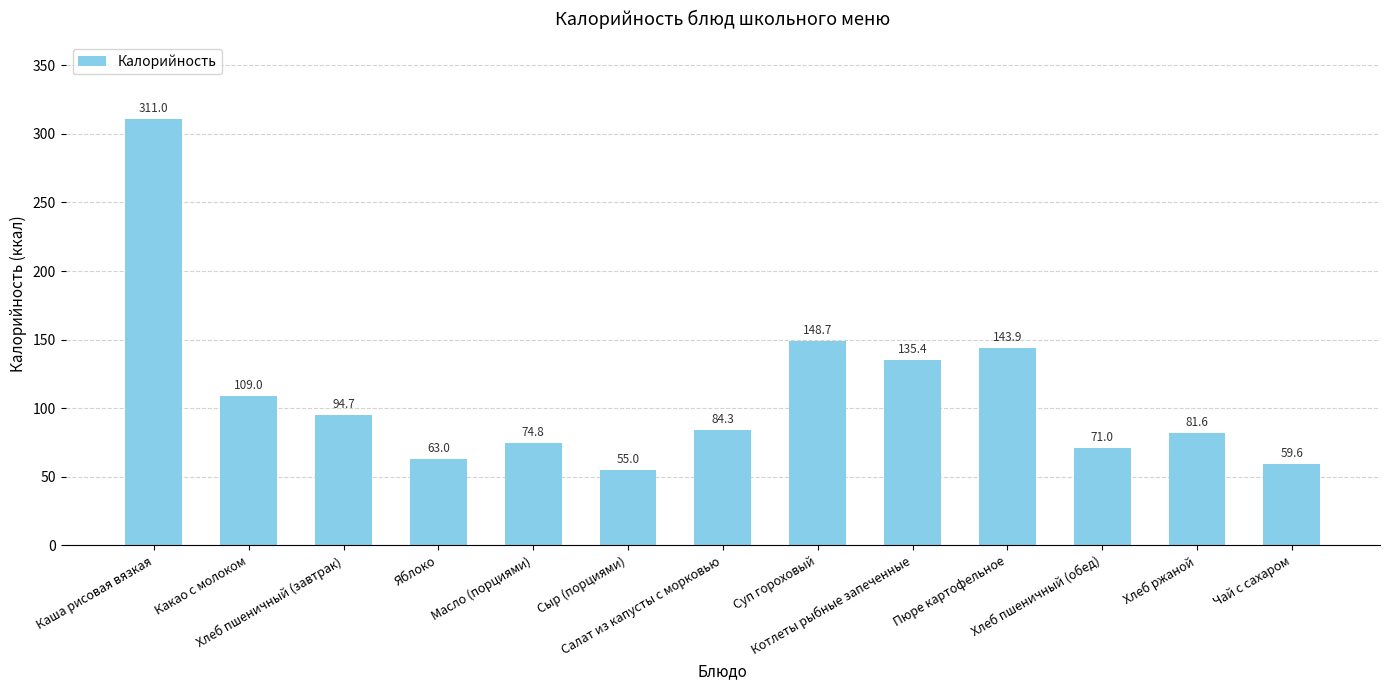

At which category does the chart reach its peak across all series?

Каша рисовая вязкая